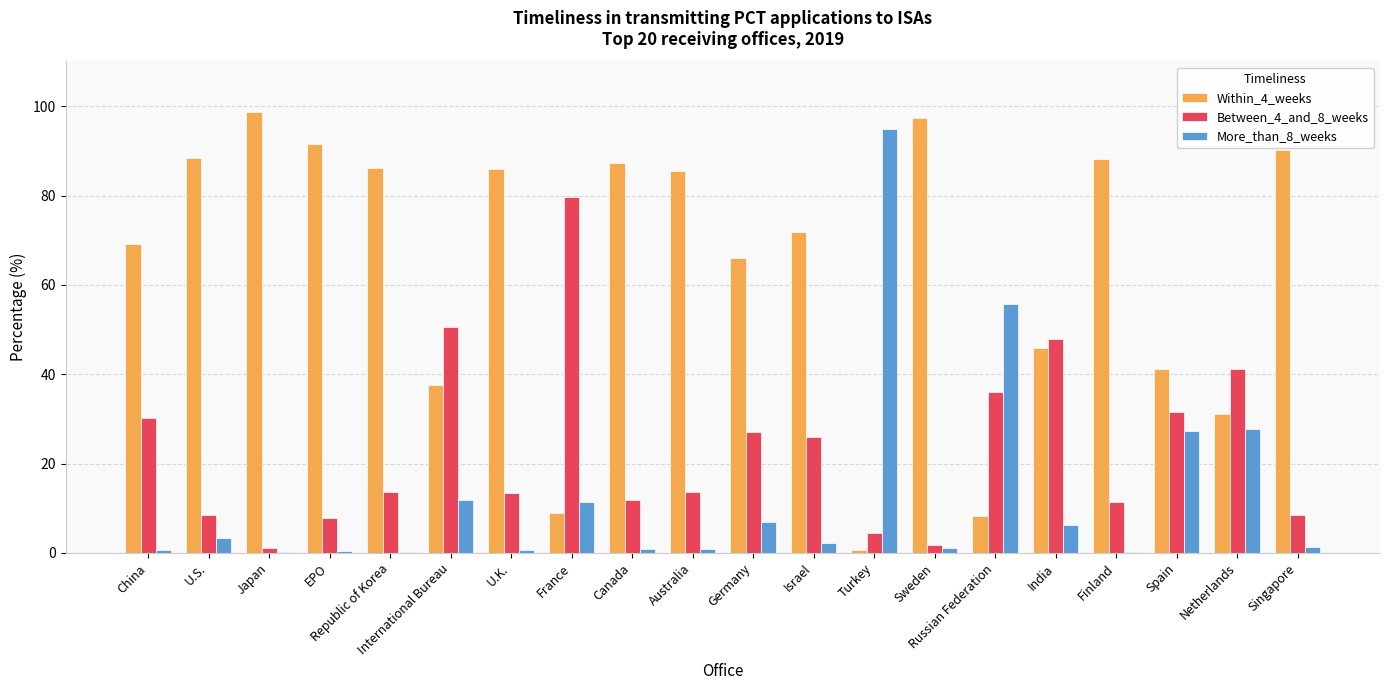

What is the sum of all Between_4_and_8_weeks values?

466.0